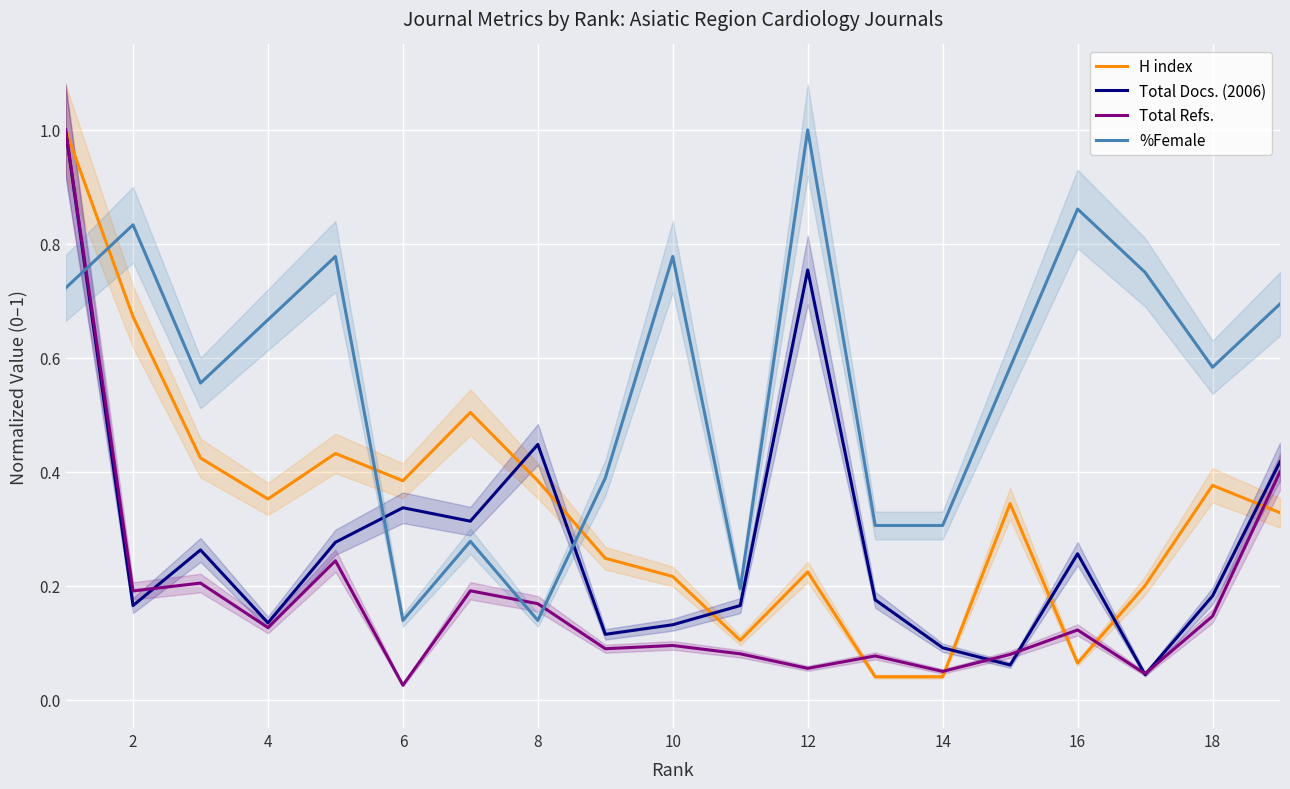

What are all the series names shown in the legend?

H index, Total Docs. (2006), Total Refs., %Female